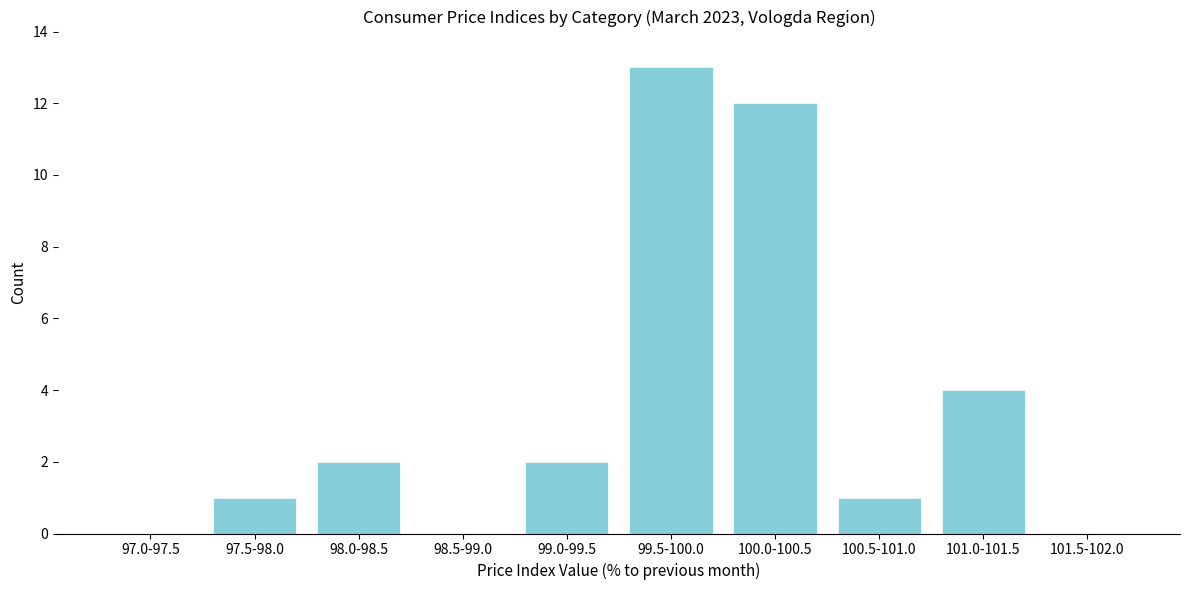

Reading left to right, extract all data points from this chart.

97.0-97.5=0	97.5-98.0=1	98.0-98.5=2	98.5-99.0=0	99.0-99.5=2	99.5-100.0=13	100.0-100.5=12	100.5-101.0=1	101.0-101.5=4	101.5-102.0=0